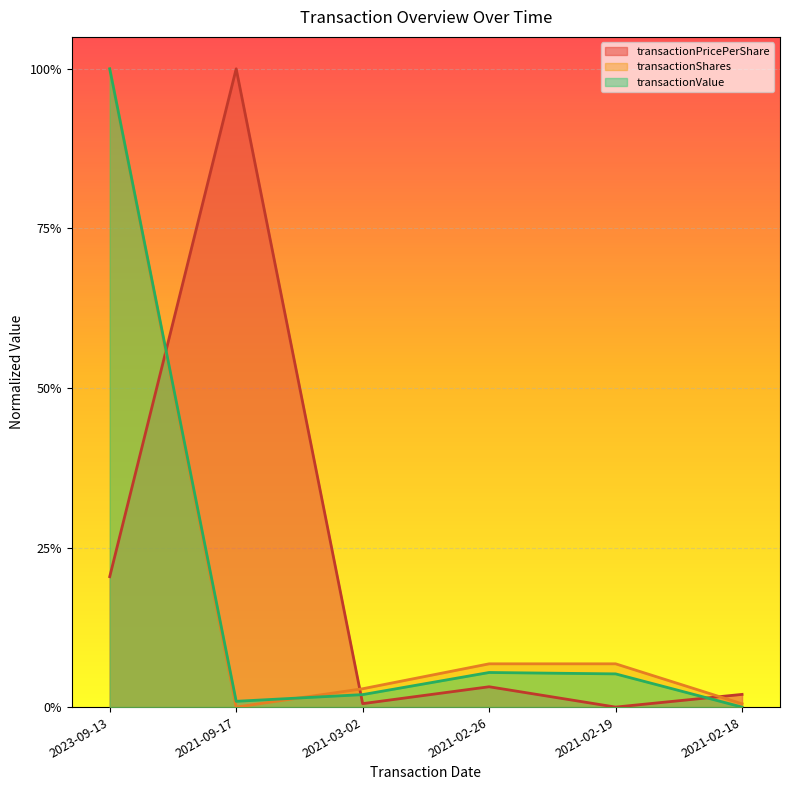

What are all the series names shown in the legend?

transactionPricePerShare, transactionShares, transactionValue